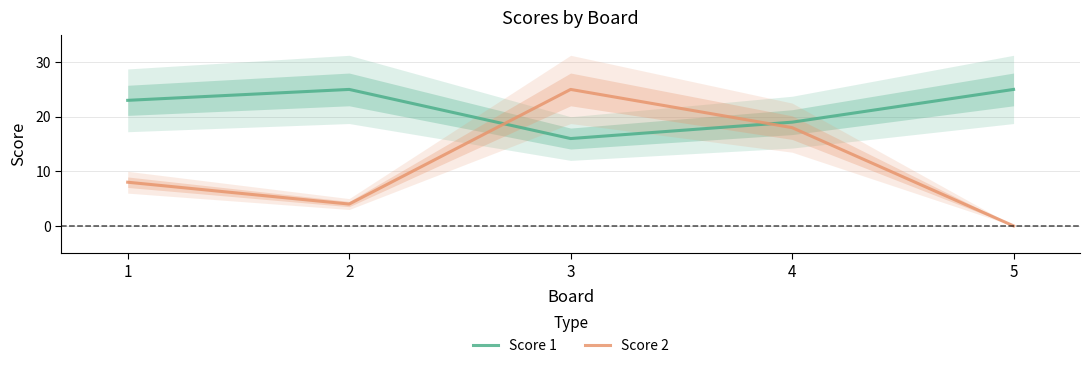

True or false: Score 2 has a value of 25 at 3.

True